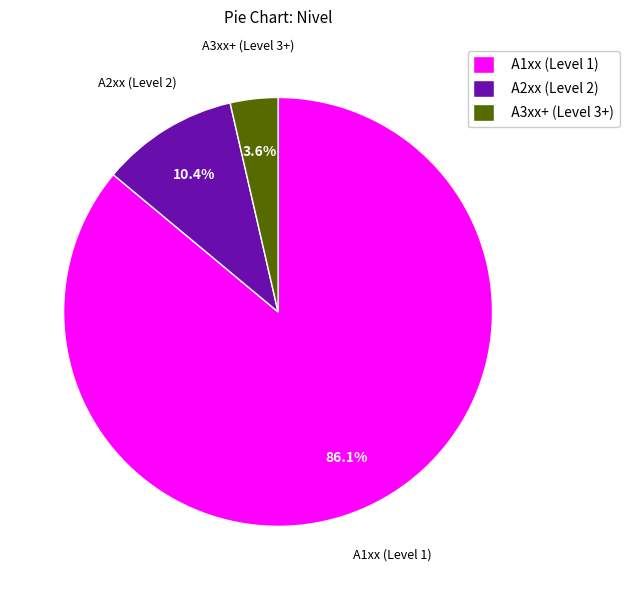

Is there a majority slice in this chart?

Yes